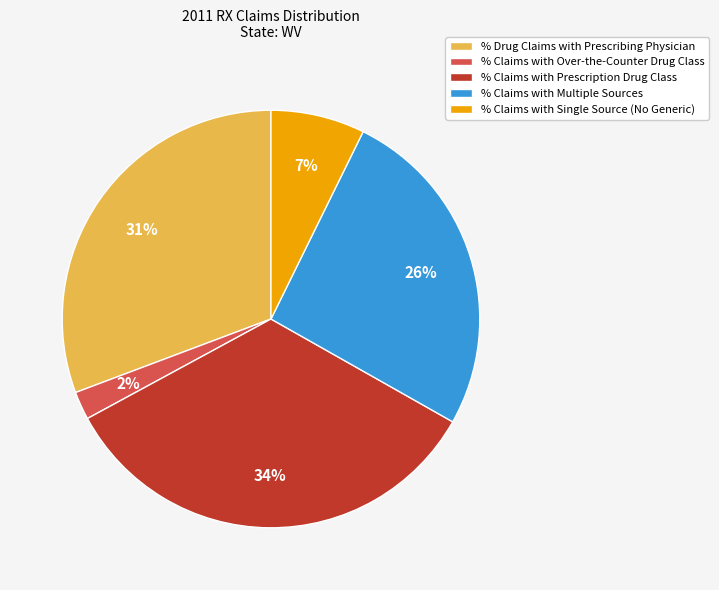

To the nearest percent, what is the difference between the largest and smallest slice percentages?

32%